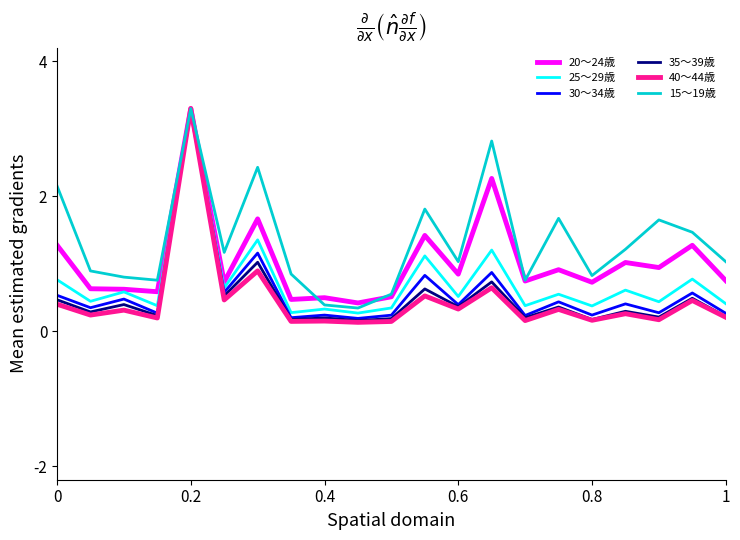

What is the lowest value of the 15～19歳 series?

0.3